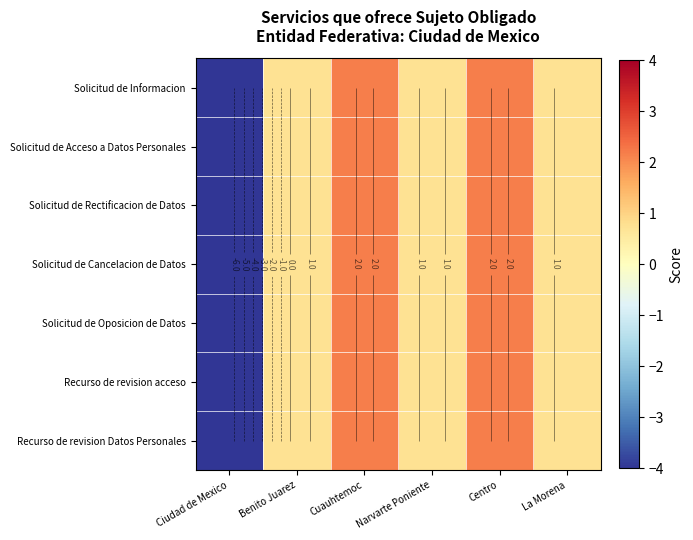

How many values in the Solicitud de Acceso a Datos Personales series exceed 0?

5